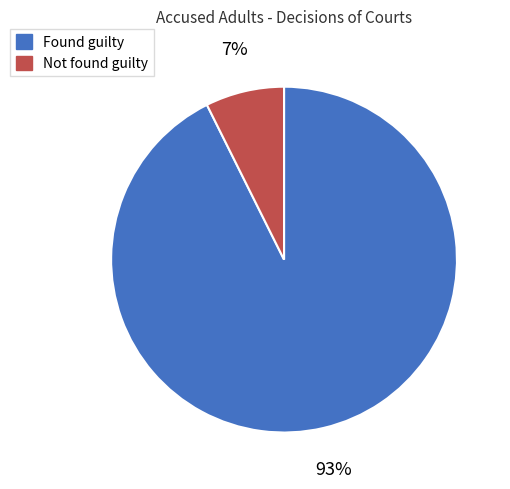

Between Not found guilty and Found guilty, which is larger?

Found guilty